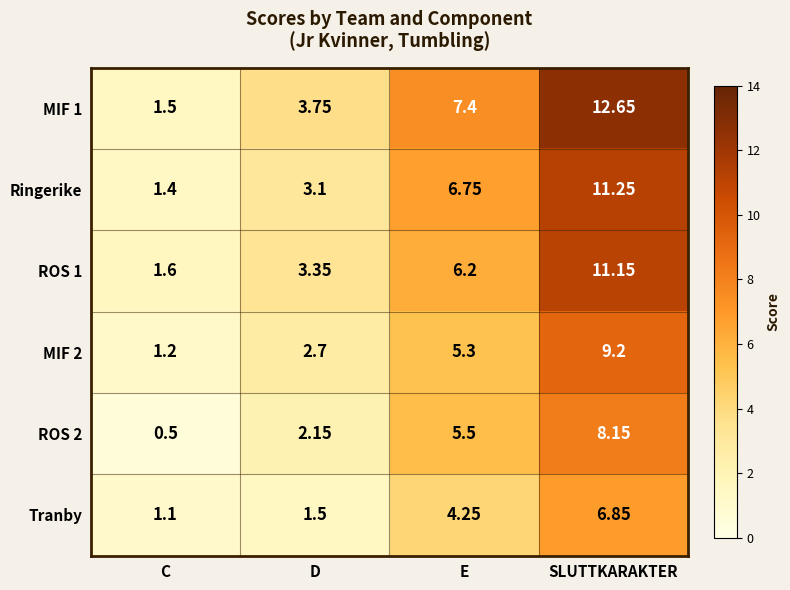

At which label is MIF 1 closest to 7?

E